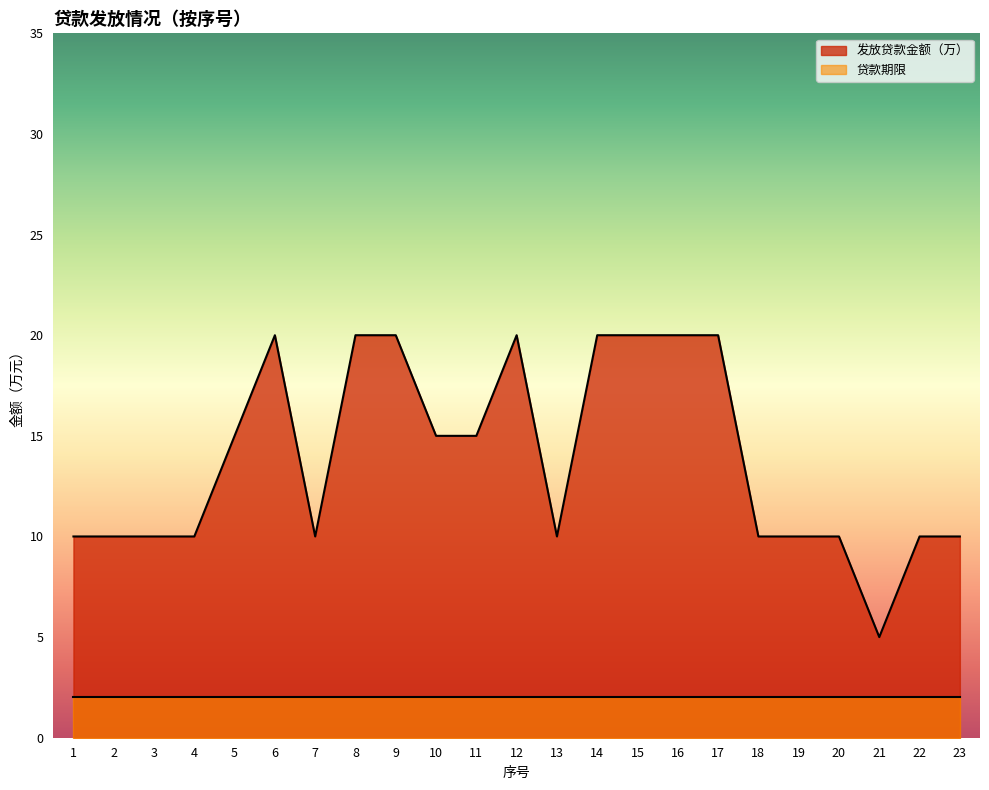

What is the value of the 21st point from the left?

5